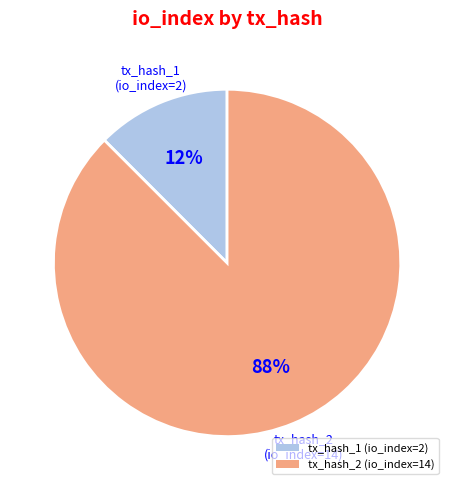

Which slice is the largest?

tx_hash_2